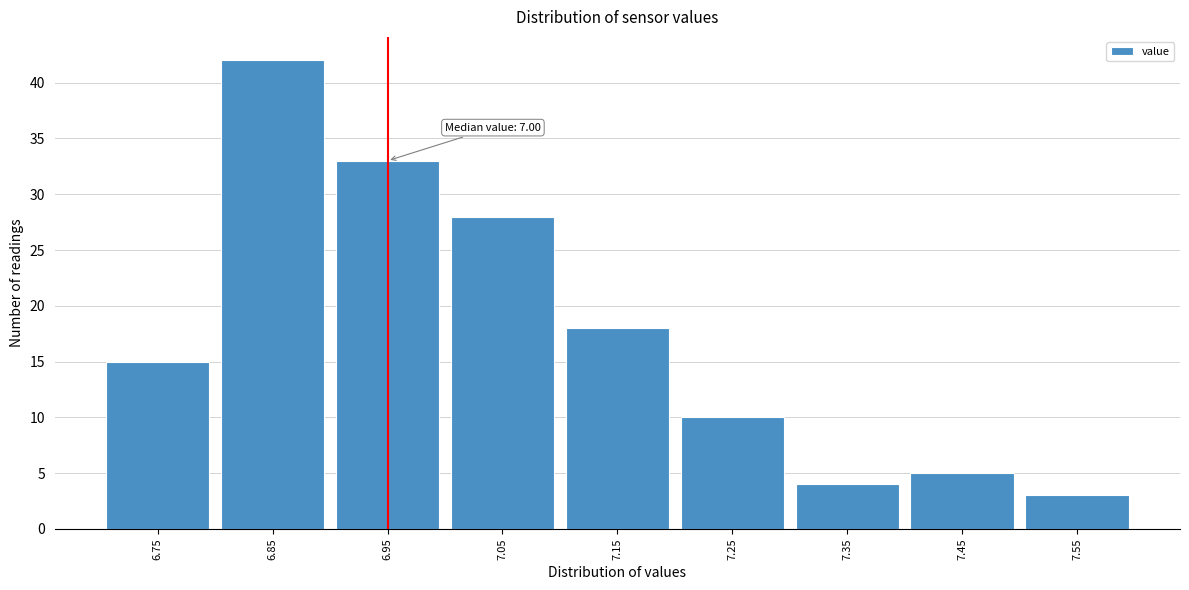

Reading left to right, extract all data points from this chart.

15	42	33	28	18	10	4	5	3